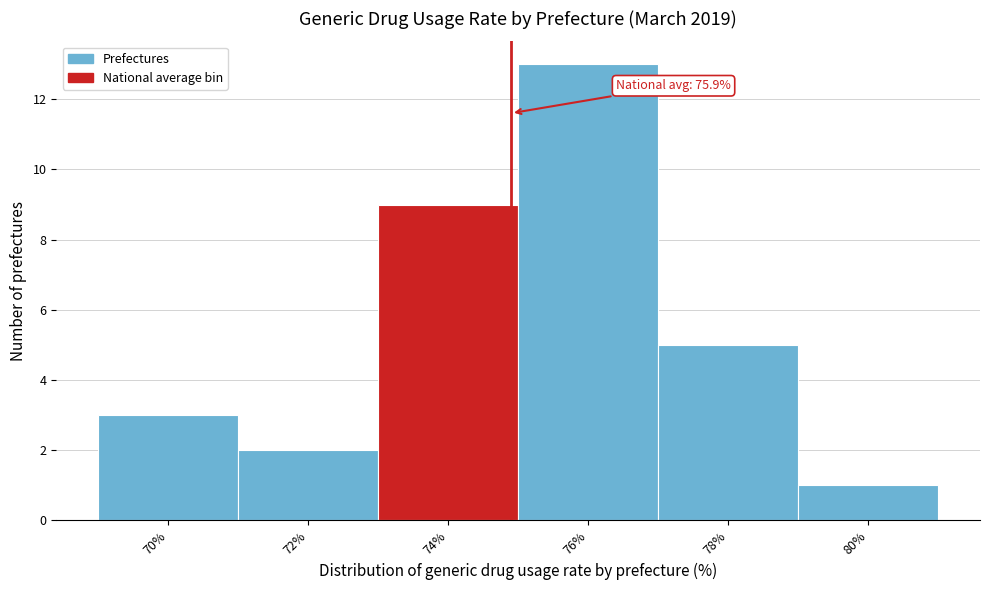

Reading right to left, list all the values displayed in this chart.

1	5	13	9	2	3